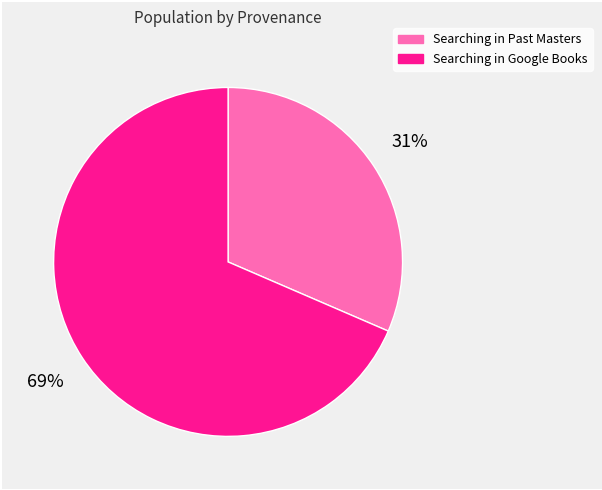

Which slice represents more than half of the pie?

Searching in Google Books